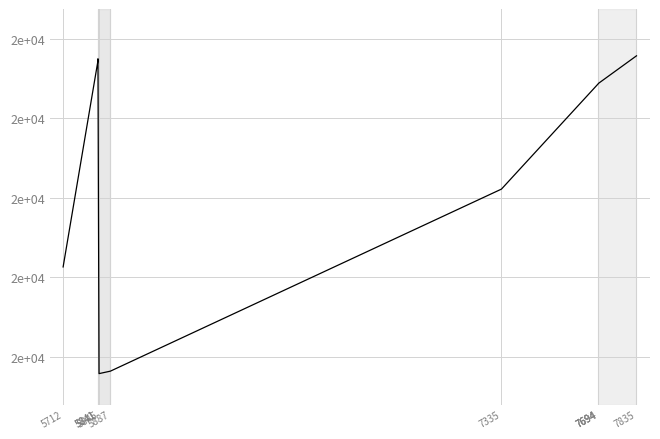

What is the difference between the values at 5841 and 5845?

7877